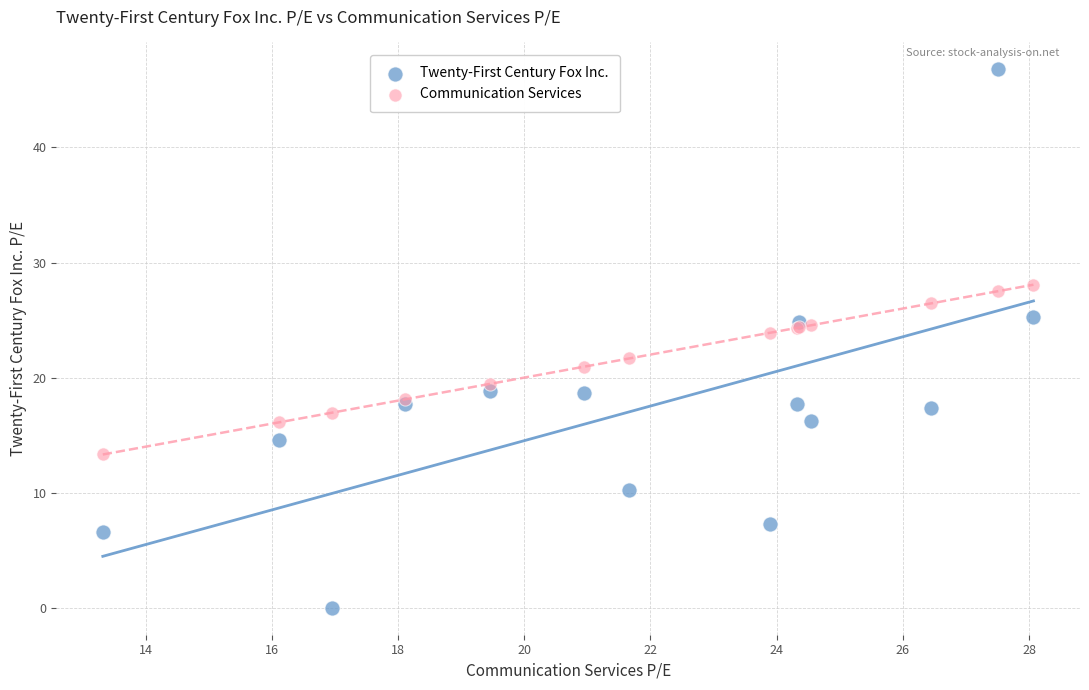

Which series contains the highest Y value?

Twenty-First Century Fox Inc.